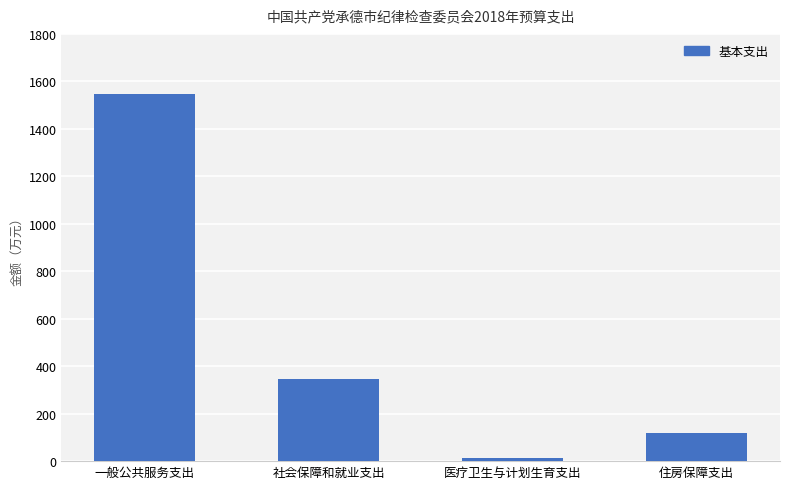

What is the difference between the maximum and second lowest values?

1427.6